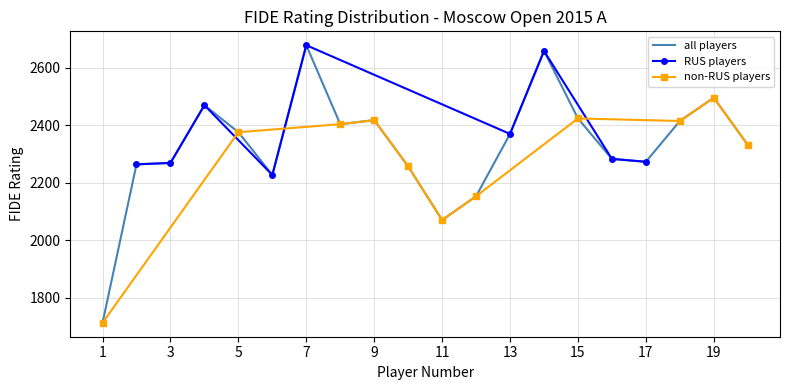

What is the highest value of the all players series?

2679